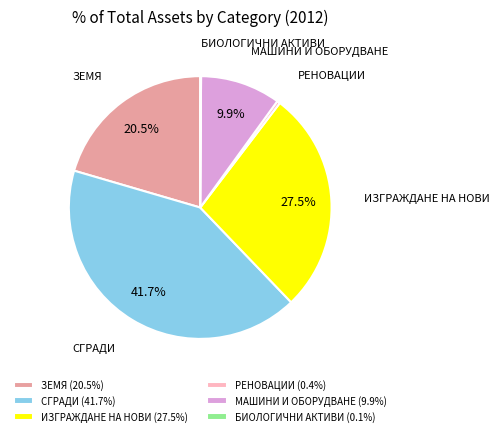

Is it true that РЕНОВАЦИИ is 0% of the pie?

True